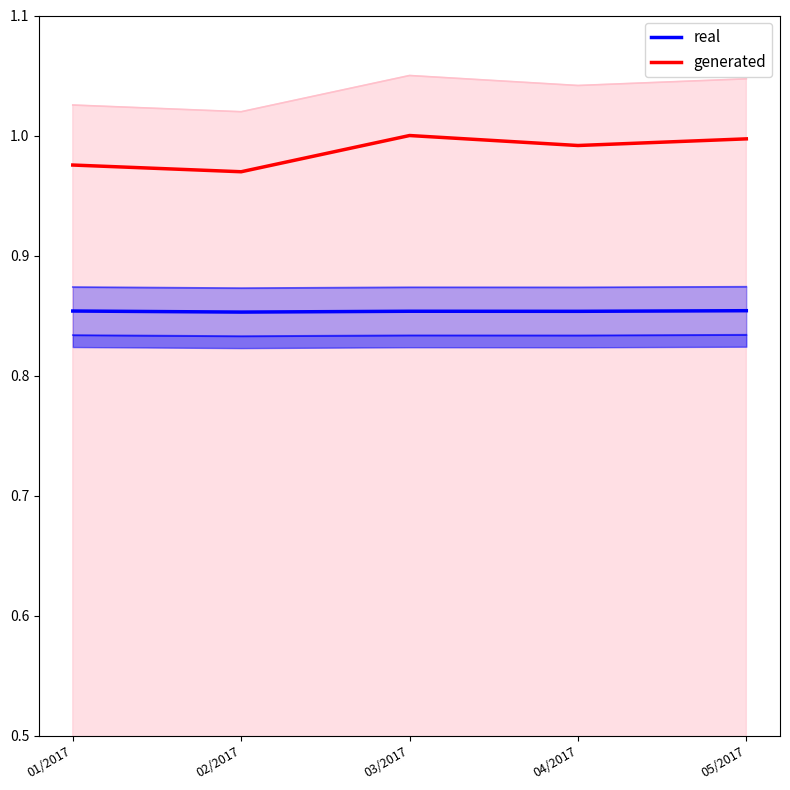

True or false: real and generated cross at least once.

False